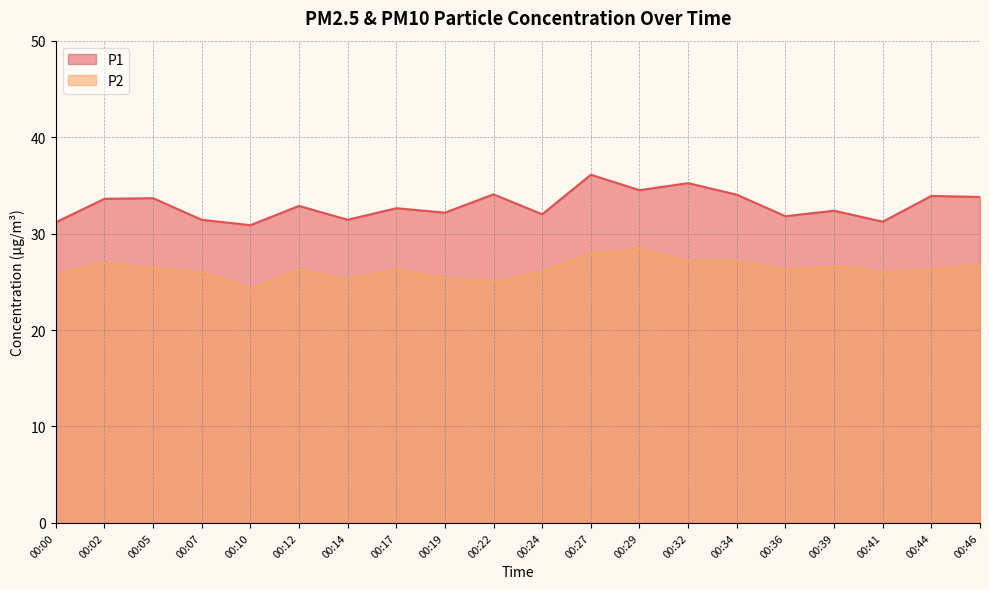

List the series in order of their overall mean, lowest first.

P2, P1